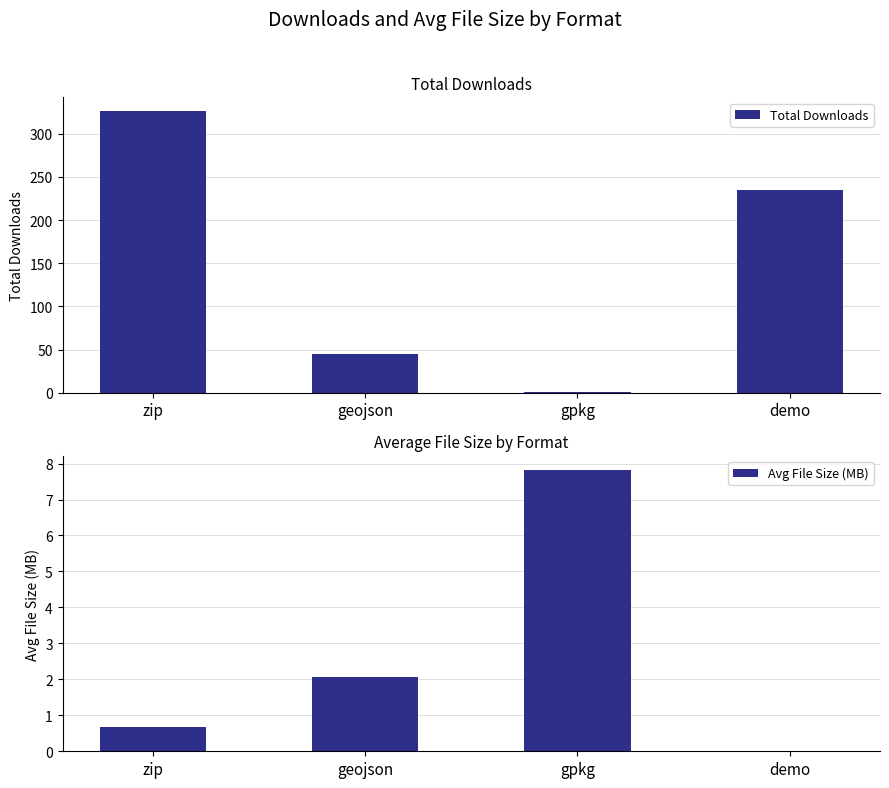

What is the label of the 4th bar from the left?

demo